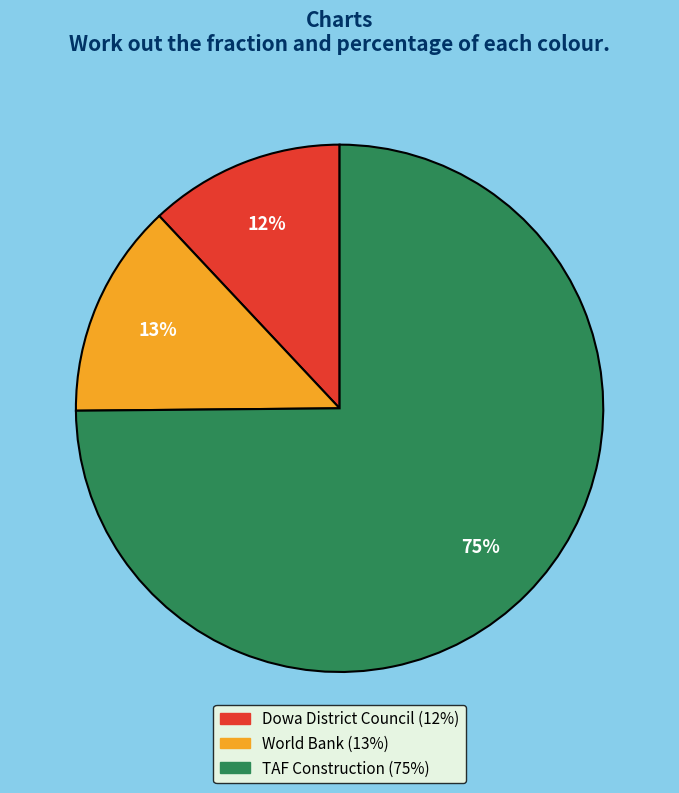

What percentage is the TAF Construction slice, to the nearest percent?

75%